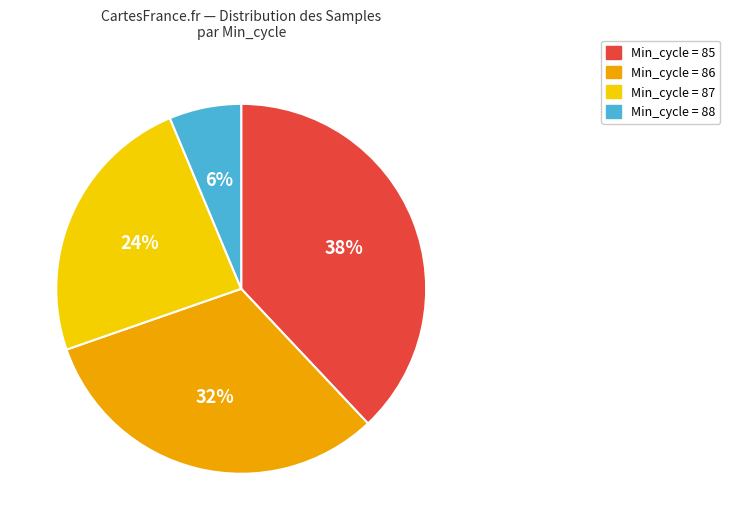

Combined, do Min_cycle = 85 and Min_cycle = 88 account for over 50%?

No